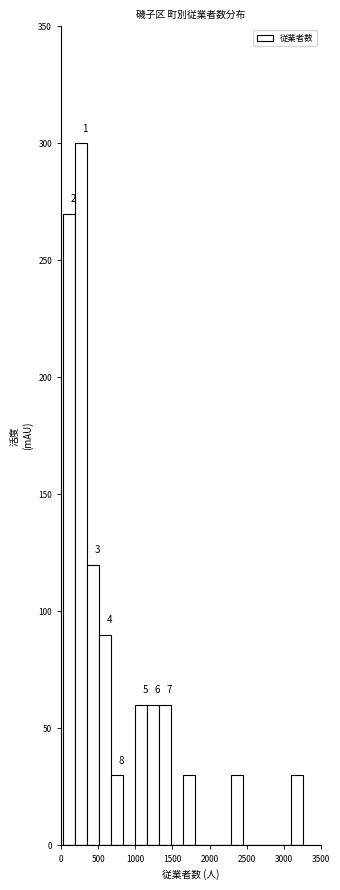

Around what value on the x-axis is the tallest bar? Give the approximate position of its centre, as read against the axis.

250